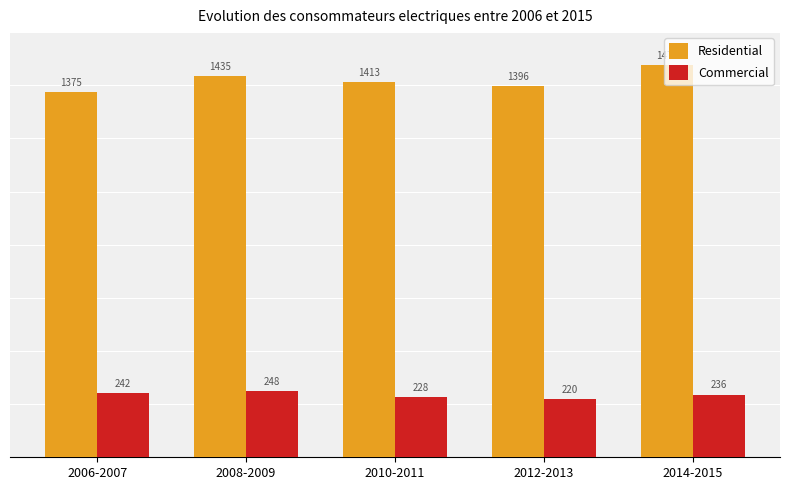

Where does the Residential series first go above 1413?

2008-2009